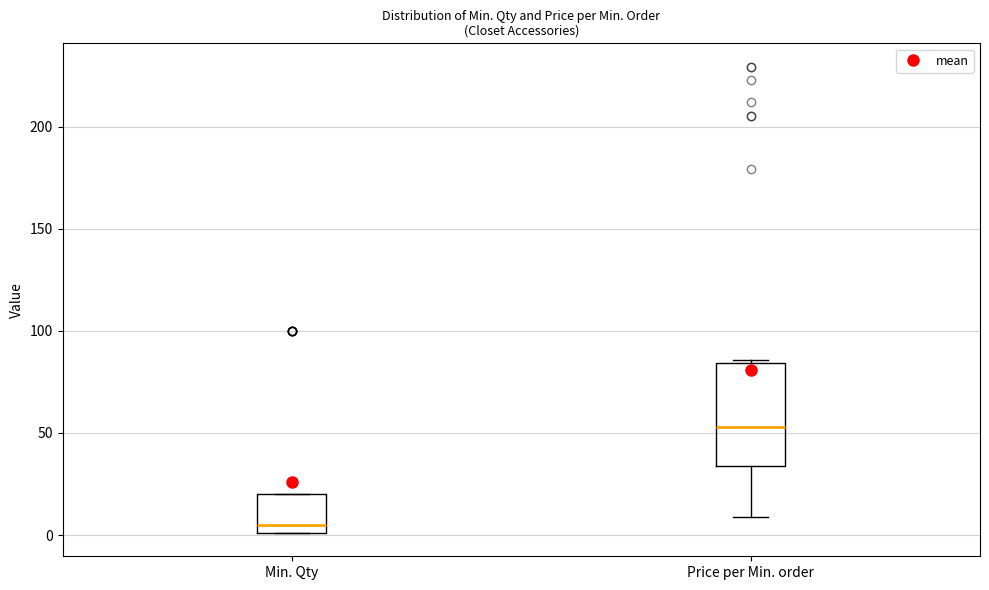

Reading left to right, transcribe this box plot: for each box, give where its median line is, the range the box spans, and where its two whiskers end, as read against the y-axis. The values are not printed on the chart, so give them approximately, as read against the axis.

Min. Qty: median 5, box 0 to 20, whiskers 0 to 20
Price per Min. order: median 55, box 35 to 85, whiskers 10 to 85